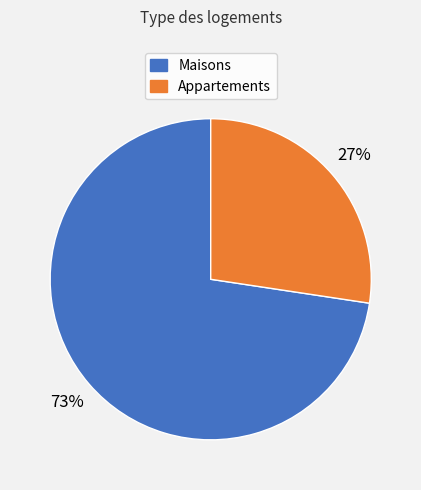

Is there any slice that represents more than half of the pie?

Yes